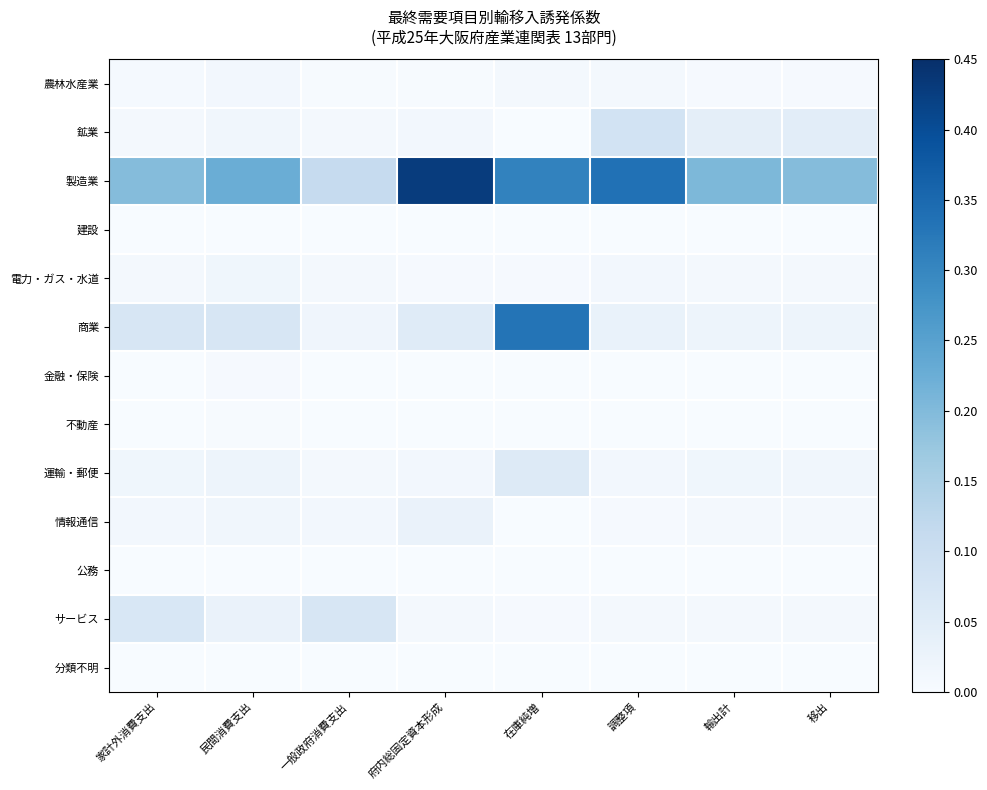

Which series has the widest spread of values?

製造業